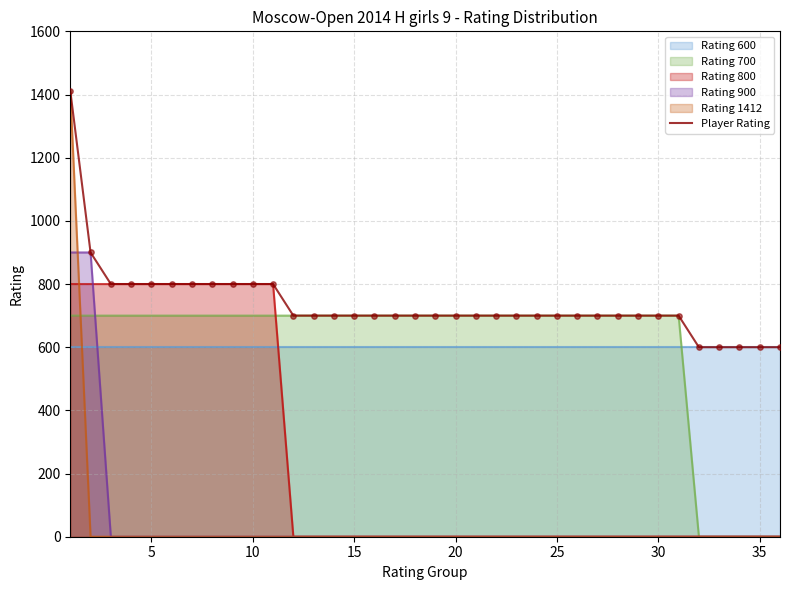

True or false: Player Rating has a value of 1077 at 35.

False